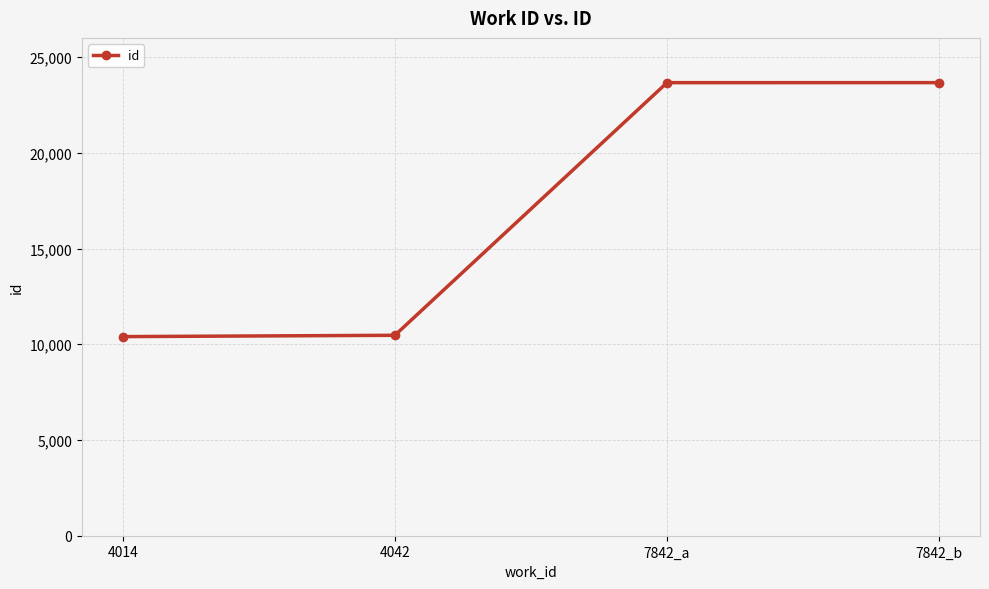

What is the minimum value shown in the chart?

10399